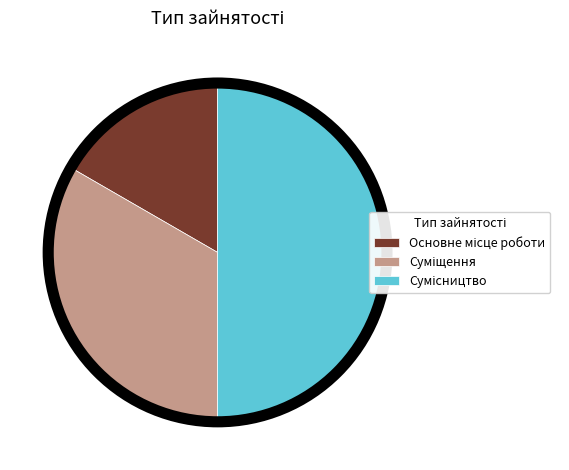

What is the largest slice in the pie chart?

Сумісництво